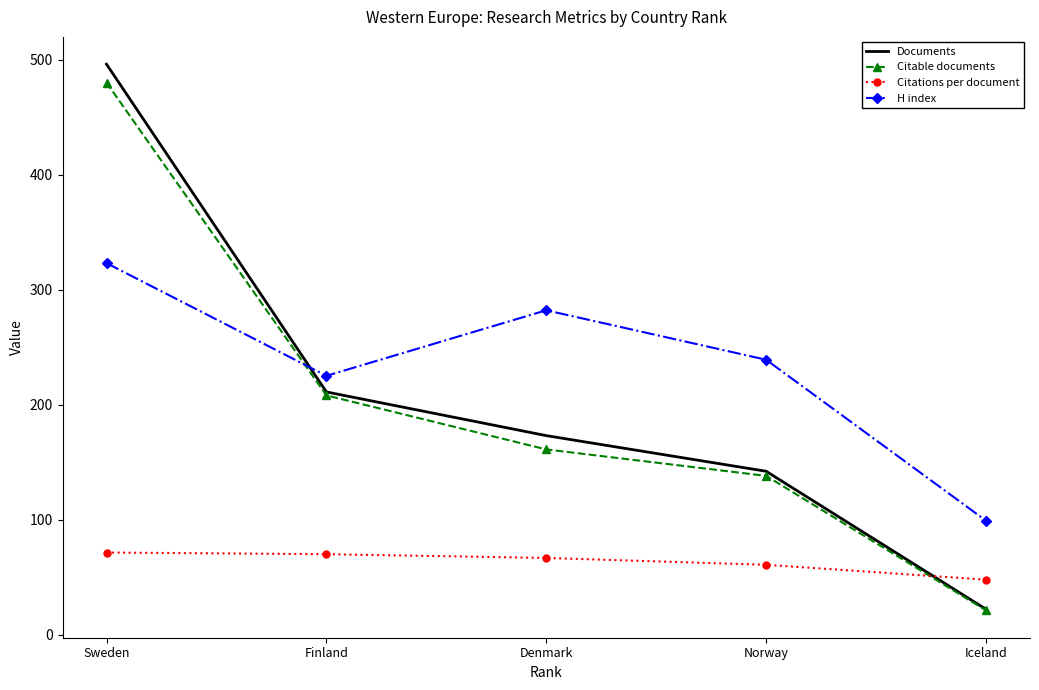

Rank the categories by Documents value from lowest to highest.

Iceland, Norway, Denmark, Finland, Sweden